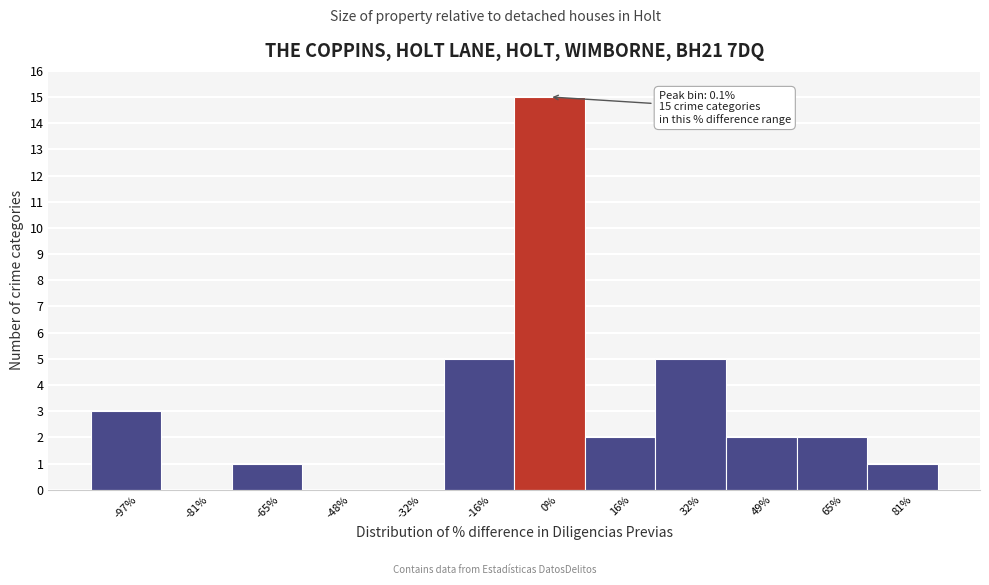

Reading left to right, extract all data points from this chart.

-97%=3	-81%=0	-65%=1	-48%=0	-32%=0	-16%=5	0%=15	16%=2	32%=5	49%=2	65%=2	81%=1